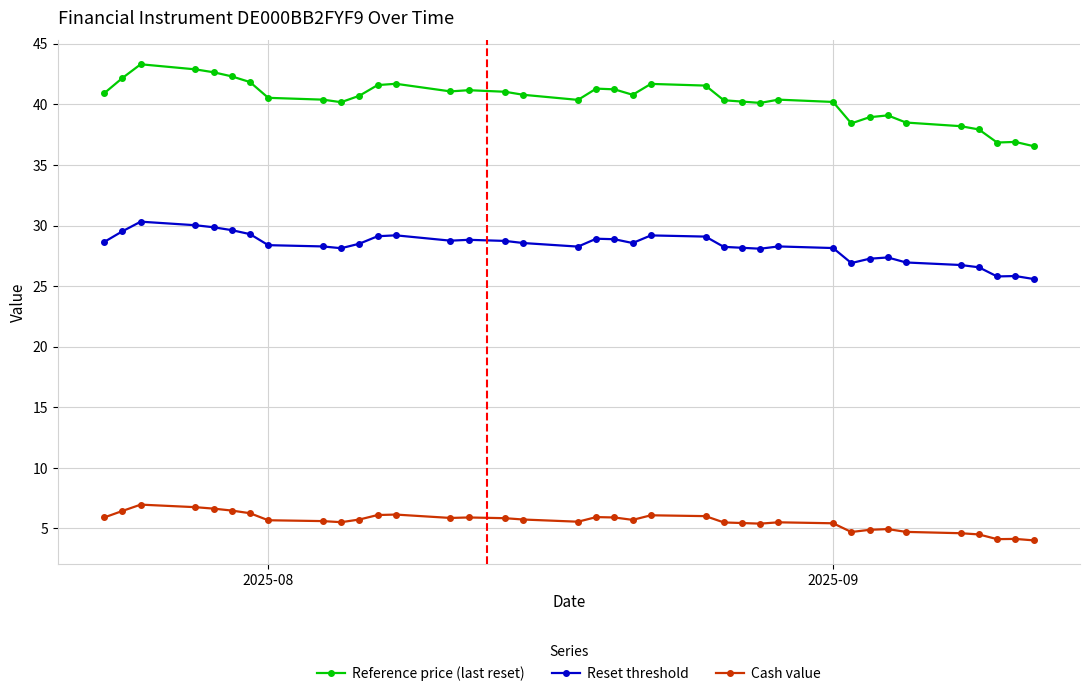

Which series has the largest total across all categories?

Reference price (last reset)